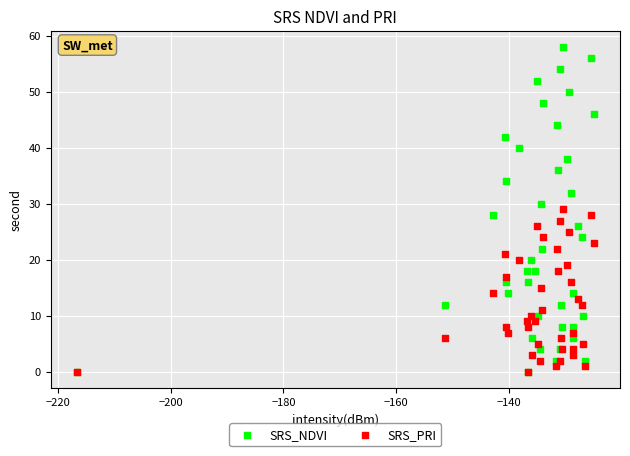

Which series has the widest spread of Y values?

SRS_NDVI